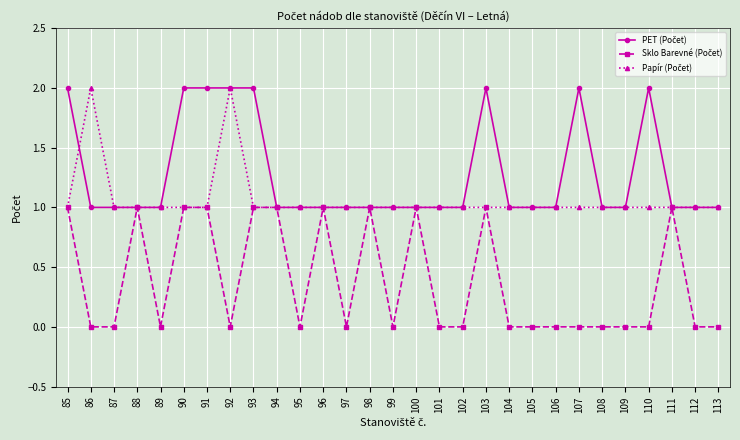

Is it true that Papír (Počet) equals 1 at 103?

False